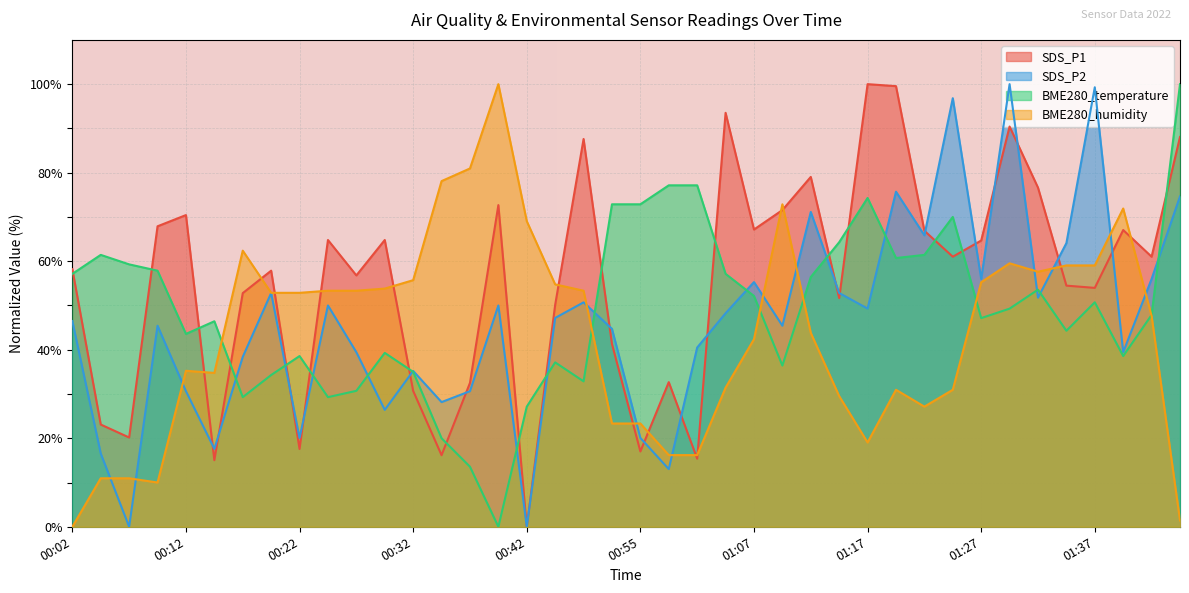

What is the average value of the BME280_humidity series?

43.5